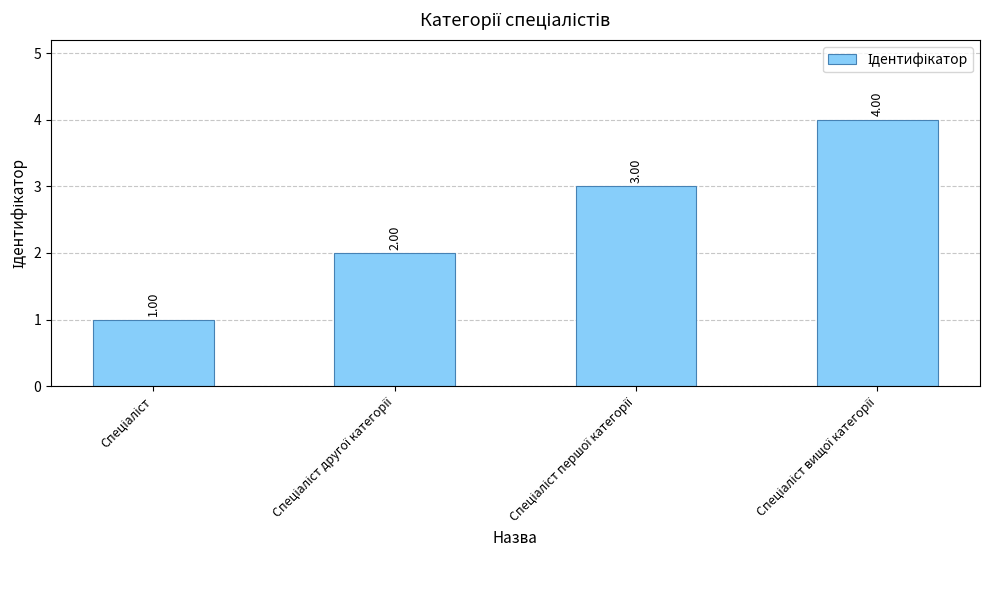

What is the sum of all values?

10